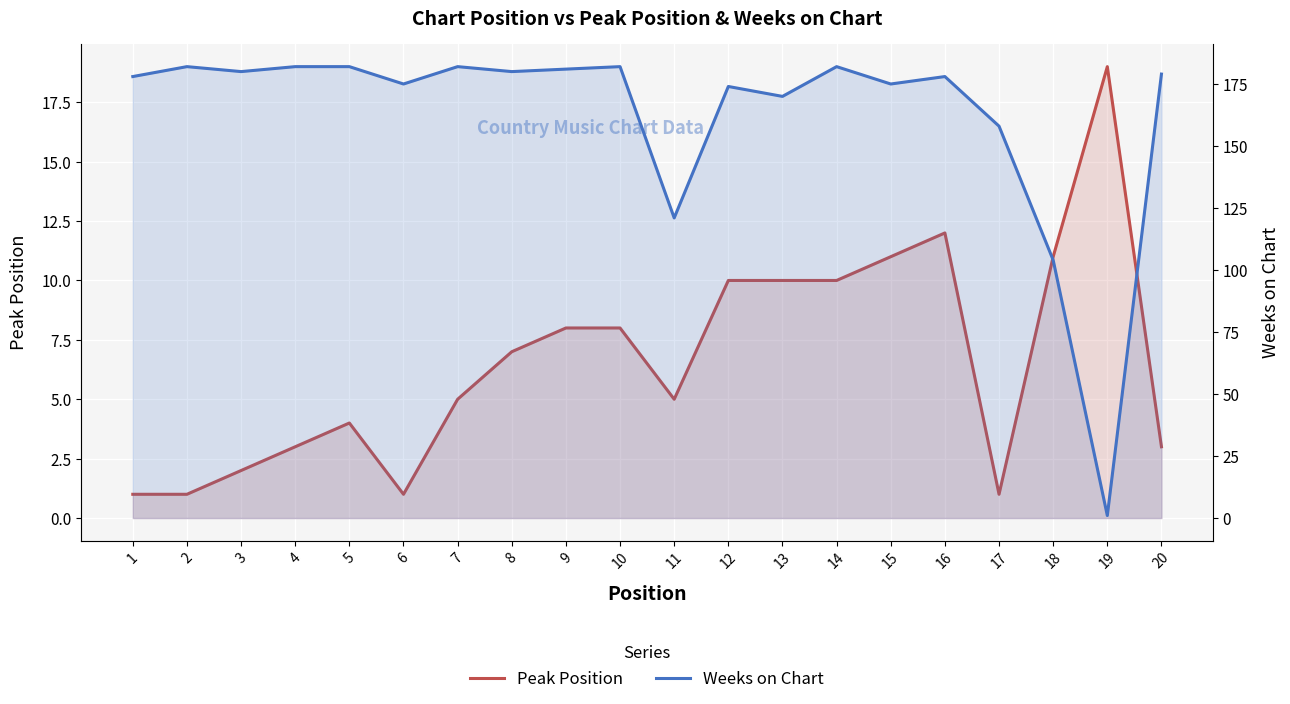

What are all the series names shown in the legend?

Peak Position, Weeks on Chart